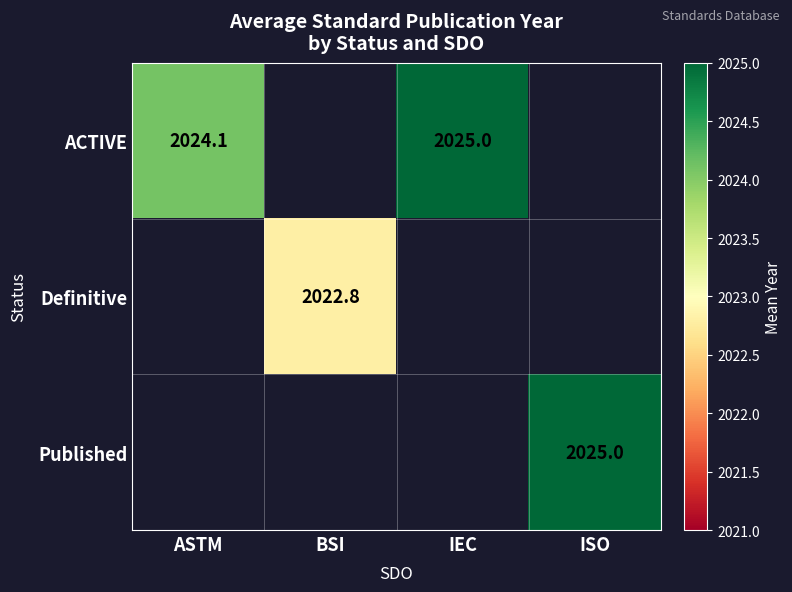

True or false: ACTIVE has a value of 2025.0 at IEC.

True